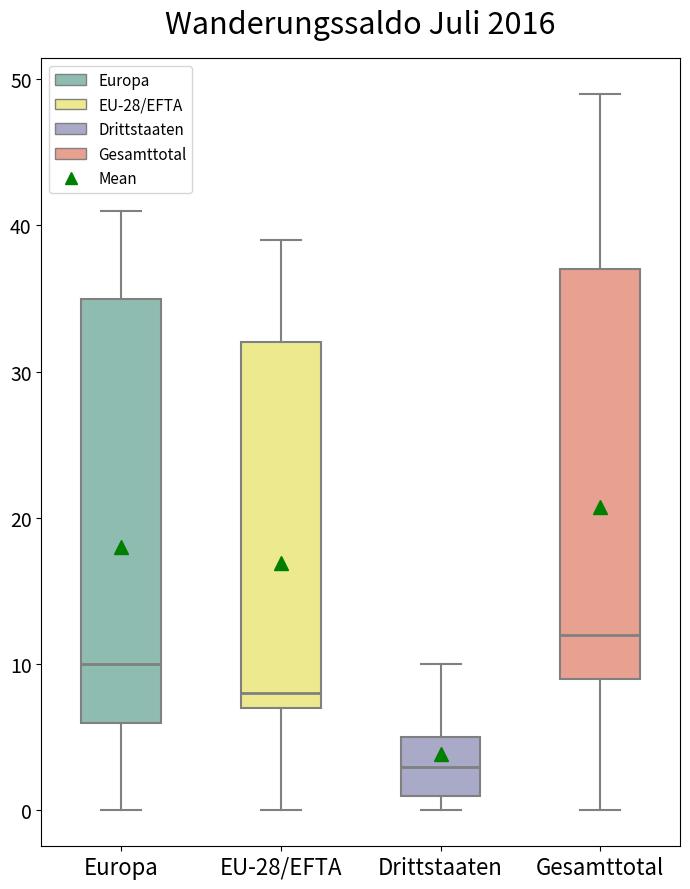

Where does the upper whisker of the box for Gesamttotal end on the y-axis? The values are not printed on the chart, so give them approximately, as read against the axis.

49